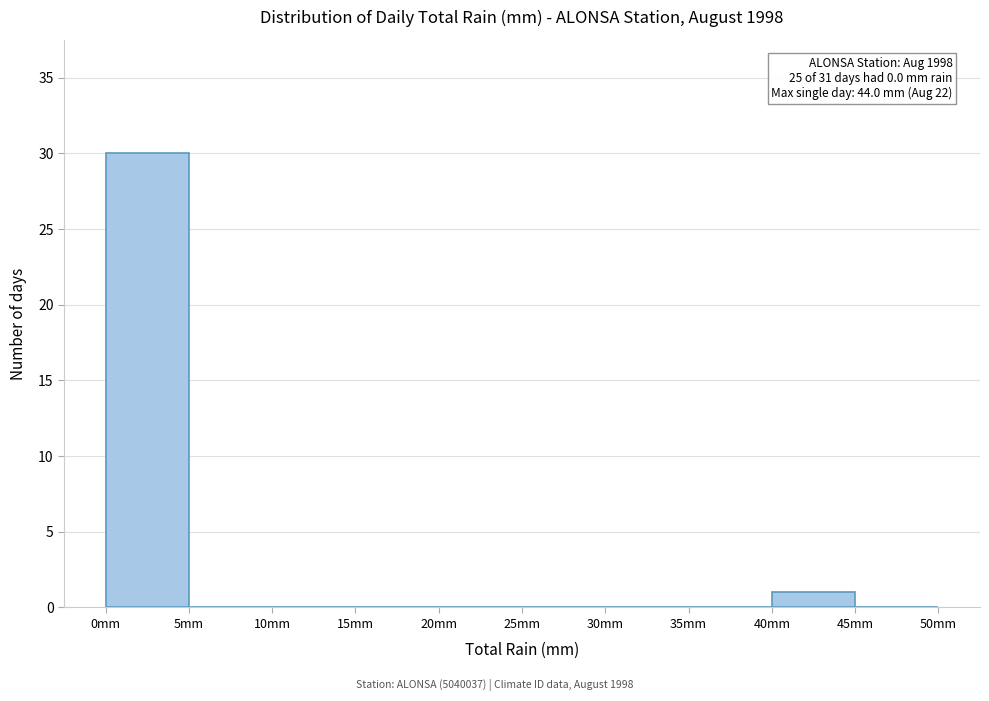

Over which range of the x-axis is the bar tallest?

0 to 5